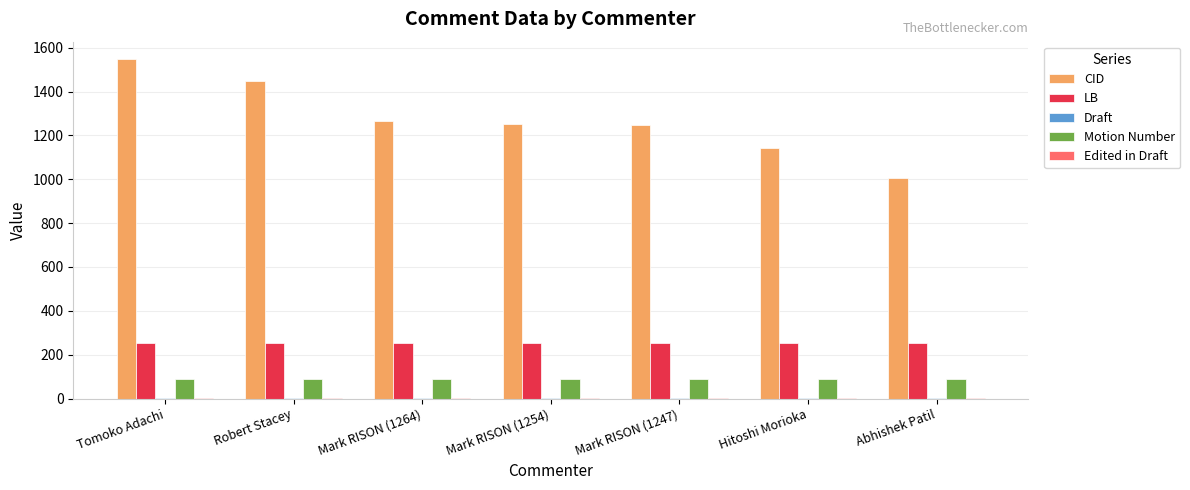

Are the bars grouped side by side (vs. stacked)?

Yes